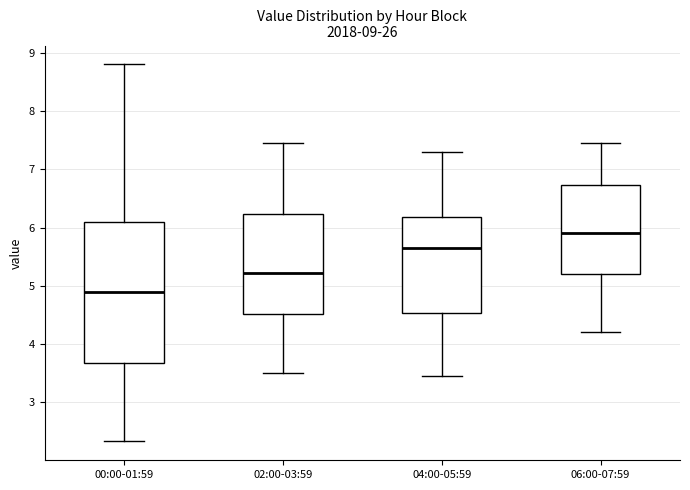

Which box is the tallest, from its lower edge to its upper edge?

00:00-01:59